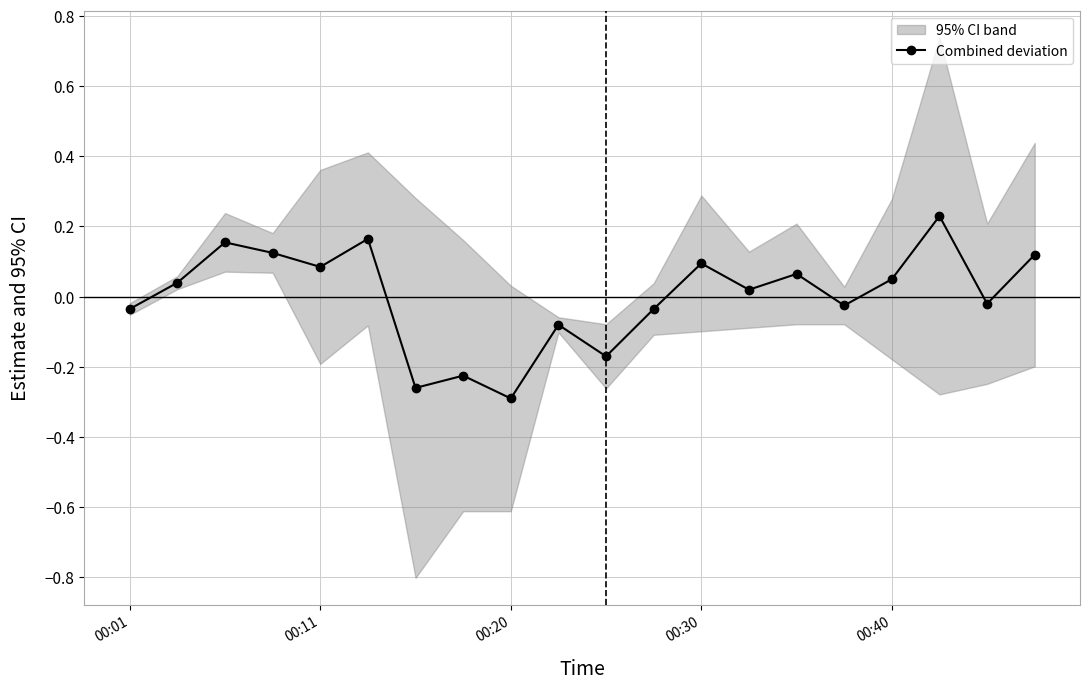

In Combined deviation, how many points are lower than both neighbors (excluding endpoints)?

7